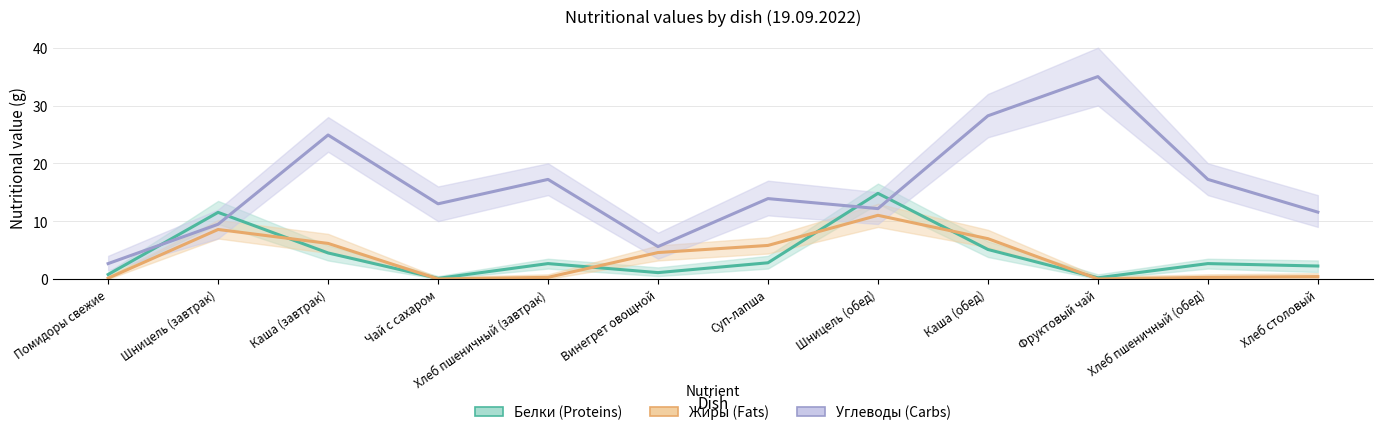

The Жиры series shows 9.5 at Суп-лапша. True or false?

False